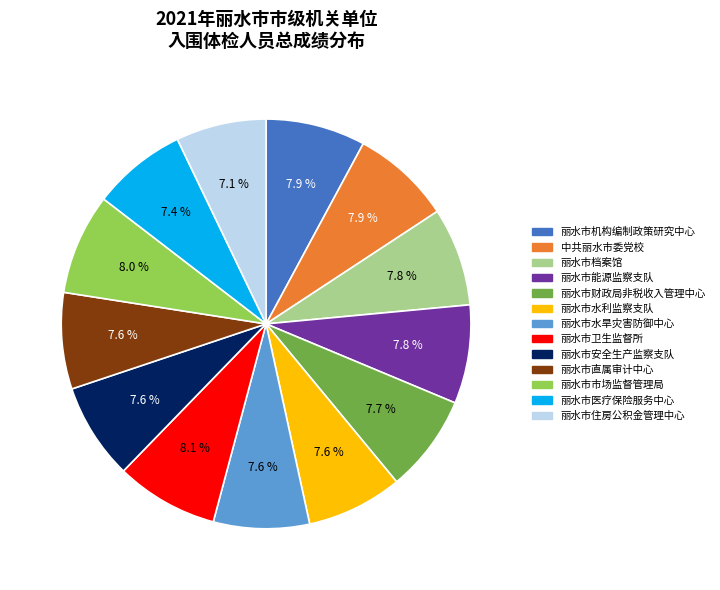

How many slices are in this pie chart?

13